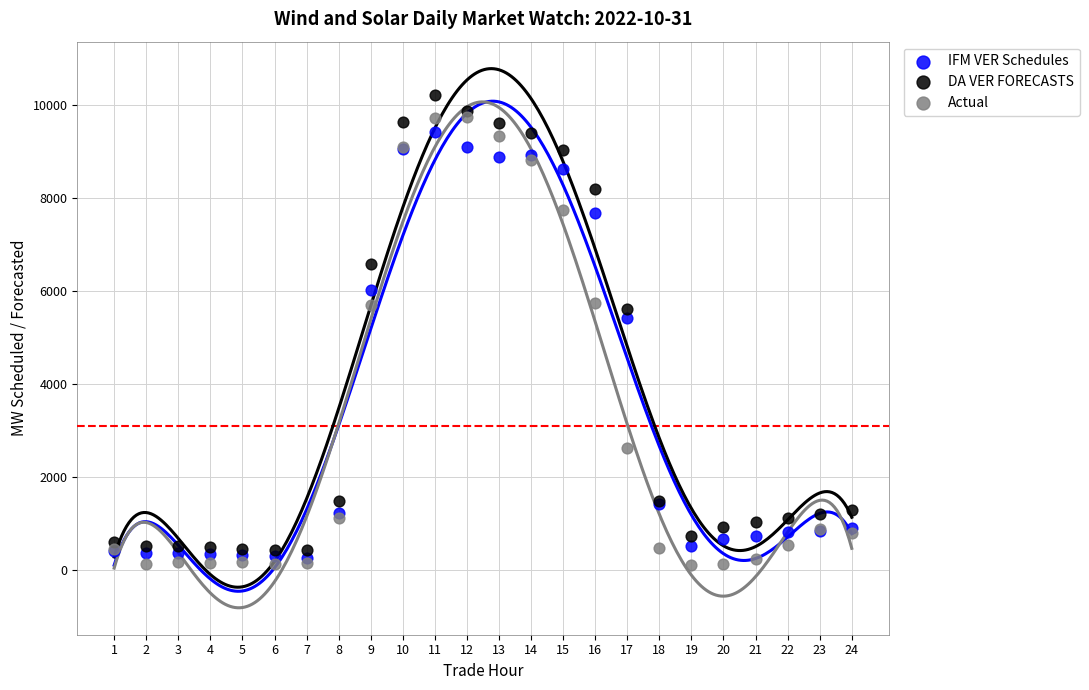

Which series has the widest spread of Y values?

DA VER FORECASTS